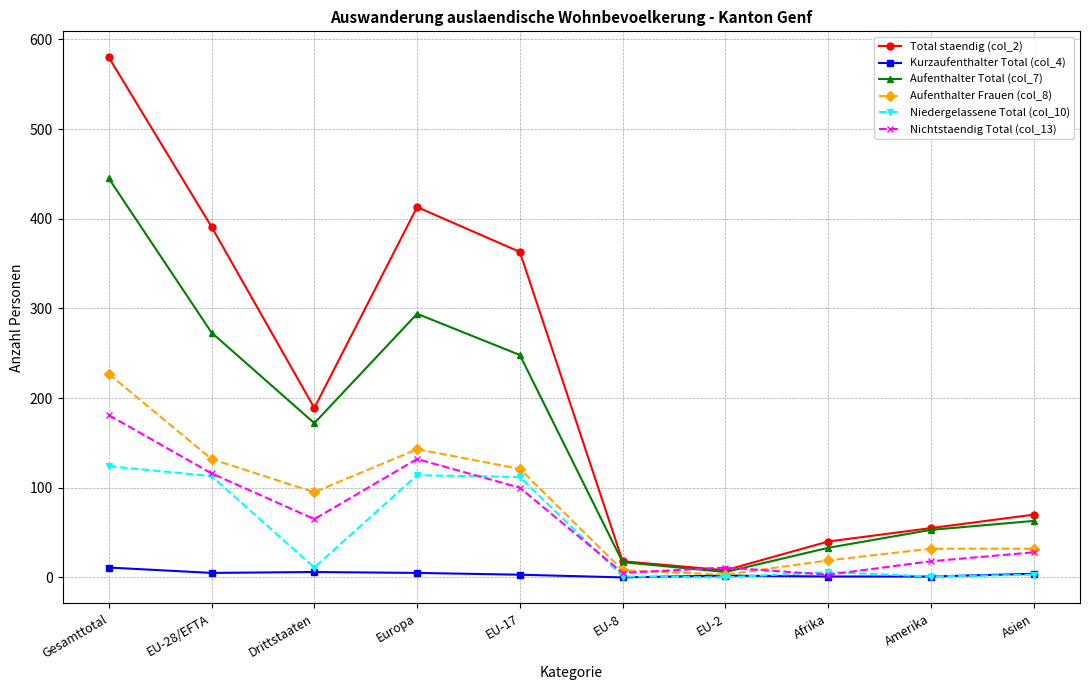

What is the value of the Total staendig (col_2) point at the 6th from the left?

18